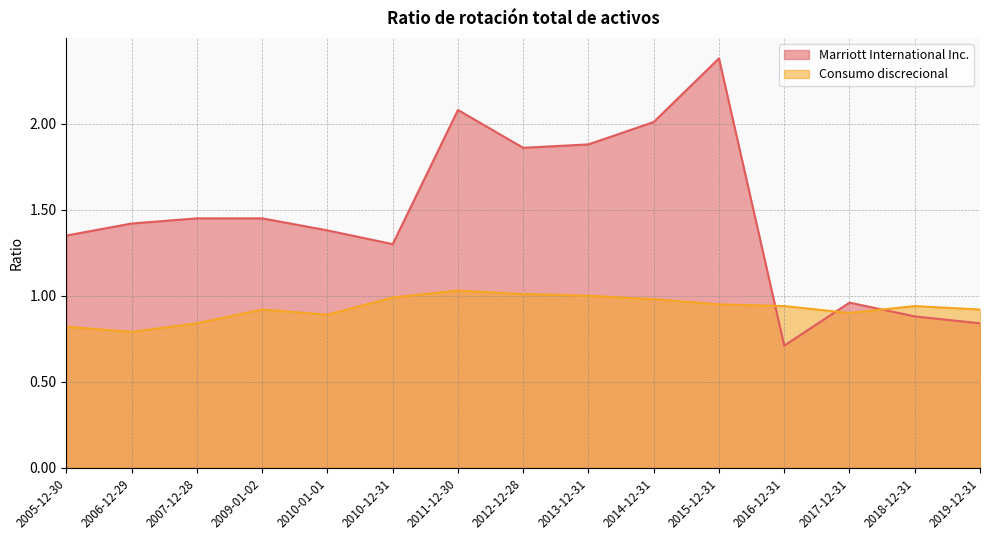

What is the value of the Consumo discrecional point at the 10th from the left?

1.0